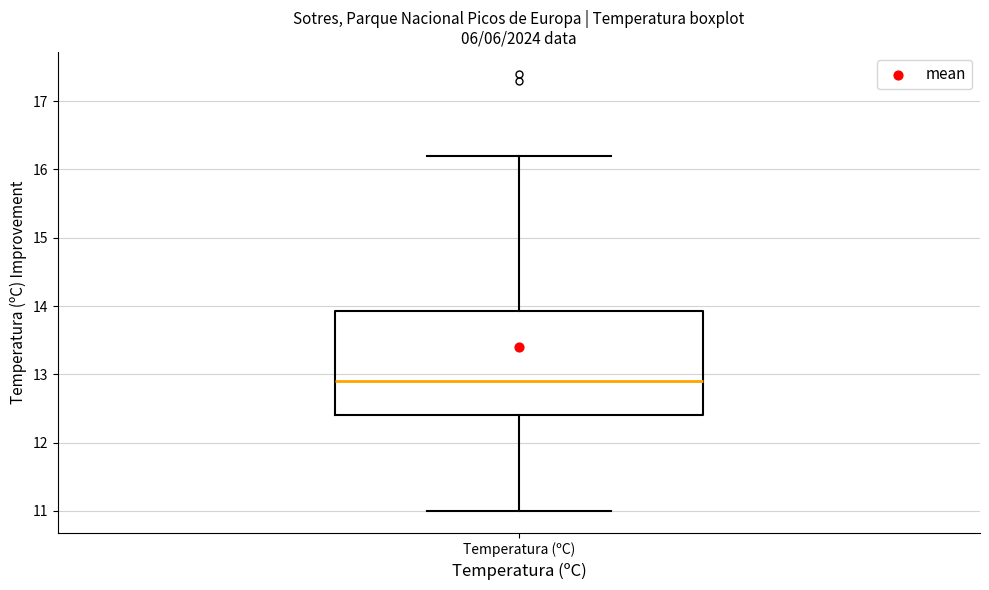

Read this box plot against the y-axis: the position of the median line, the range covered by the box, and the ends of both whiskers. The values are not printed on the chart, so give them approximately, as read against the axis.

median 12.9, box 12.4 to 13.9, whiskers 11.0 to 16.2